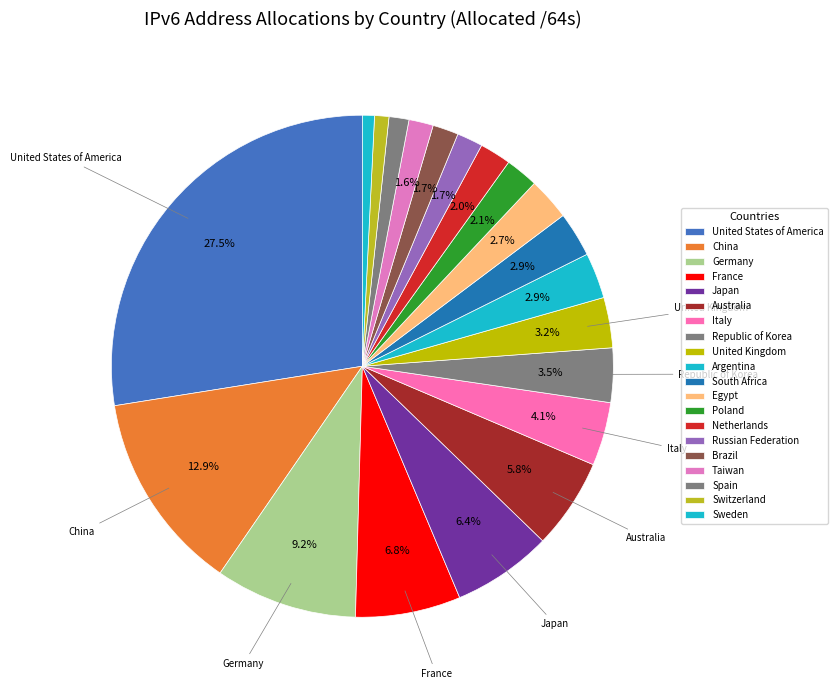

What is the smallest slice in the pie chart?

Sweden